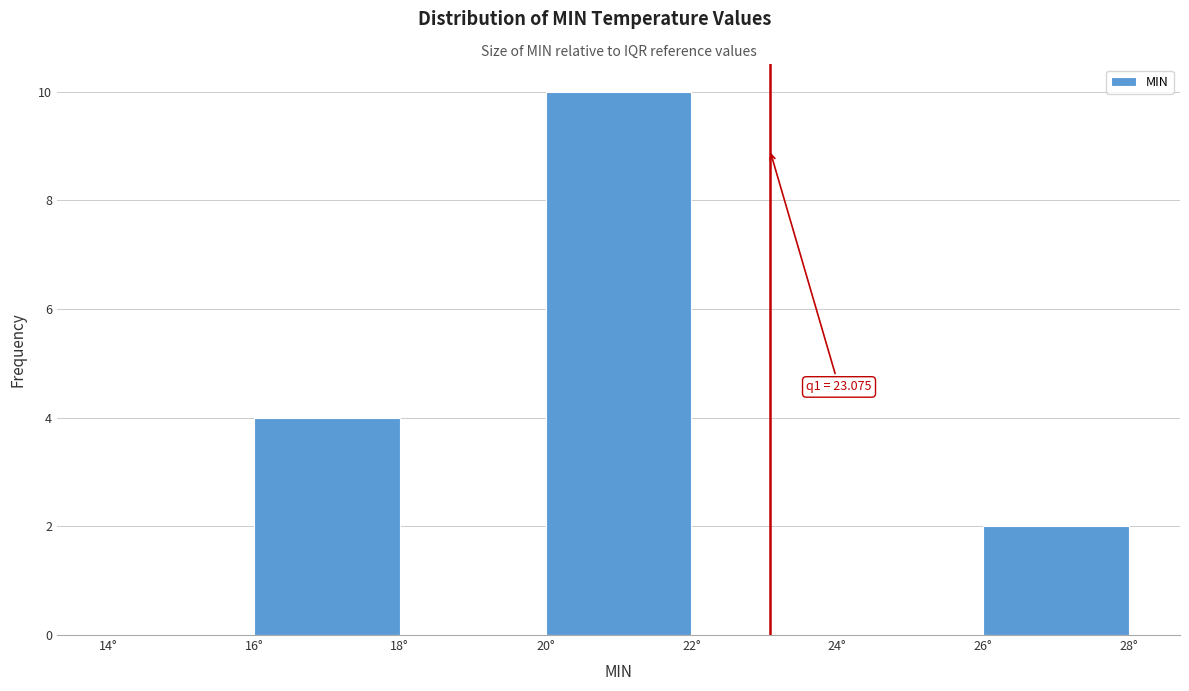

Over which range of the x-axis is the bar tallest?

20 to 22